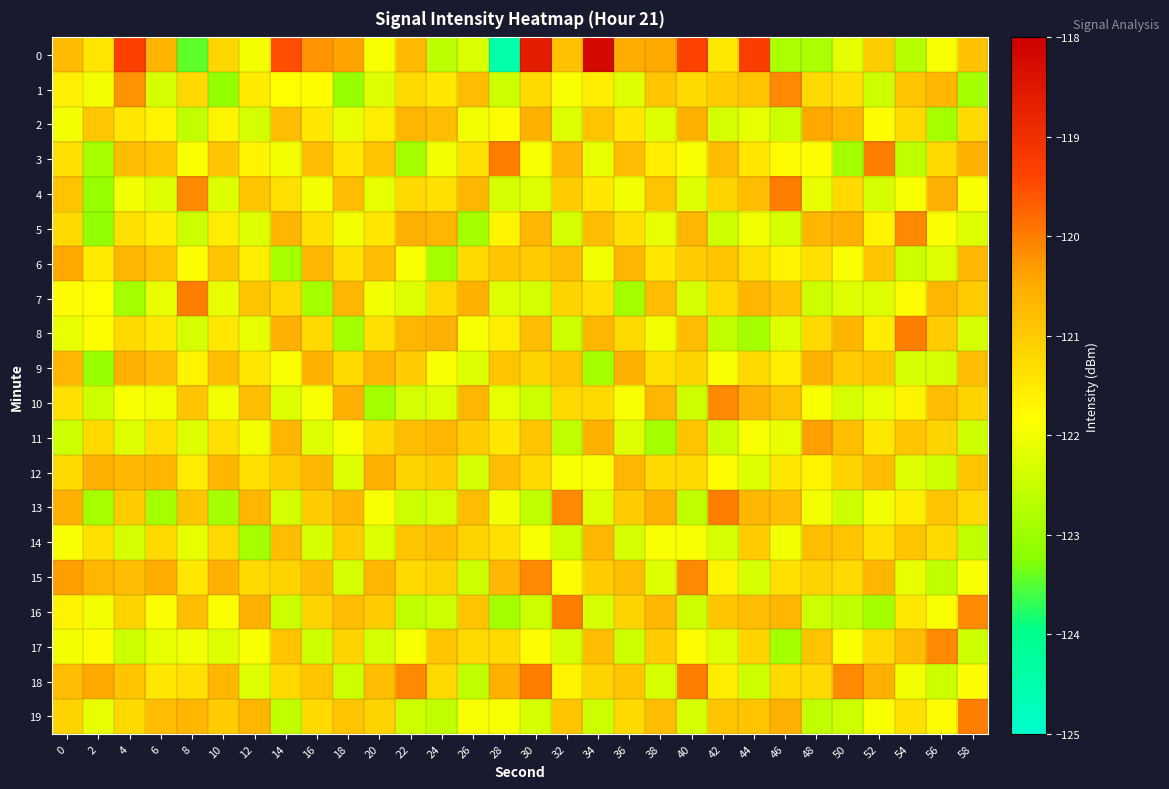

Reading left to right, extract all data points from this chart.

0: 0=-120.8	2=-121.4	4=-119.3	6=-120.6	8=-123.5	10=-121.2	12=-122.0	14=-119.5	16=-120.2	18=-120.4	20=-121.9	22=-120.7	24=-122.6	26=-122.3	28=-124.5	30=-118.6	32=-120.9	34=-118.2	36=-120.5	38=-120.4	40=-119.4	42=-121.5	44=-119.3	46=-122.8	48=-122.8	50=-122.2	52=-121.0	54=-122.7	56=-121.9	58=-120.9
1: 0=-121.6	2=-122.0	4=-120.2	6=-122.3	8=-121.2	10=-123.1	12=-121.5	14=-121.8	16=-121.8	18=-123.0	20=-122.2	22=-121.2	24=-121.5	26=-120.8	28=-122.5	30=-121.2	32=-121.9	34=-121.6	36=-122.2	38=-120.9	40=-121.2	42=-121.0	44=-120.9	46=-120.1	48=-121.2	50=-121.3	52=-122.5	54=-120.9	56=-120.7	58=-122.9
2: 0=-122.0	2=-120.9	4=-121.5	6=-121.7	8=-122.6	10=-121.7	12=-122.3	14=-120.8	16=-121.5	18=-122.1	20=-121.6	22=-120.7	24=-120.8	26=-122.0	28=-121.8	30=-120.6	32=-122.2	34=-120.9	36=-121.5	38=-122.2	40=-120.6	42=-122.3	44=-122.1	46=-122.5	48=-120.5	50=-120.7	52=-121.8	54=-121.2	56=-122.9	58=-121.2
3: 0=-121.3	2=-122.9	4=-120.8	6=-120.9	8=-121.9	10=-120.9	12=-121.7	14=-122.0	16=-120.8	18=-121.5	20=-120.9	22=-122.9	24=-122.0	26=-121.3	28=-120.0	30=-121.9	32=-120.7	34=-122.1	36=-120.8	38=-121.6	40=-121.9	42=-120.8	44=-121.5	46=-121.8	48=-121.8	50=-122.9	52=-120.0	54=-122.6	56=-121.2	58=-120.6
4: 0=-120.9	2=-123.0	4=-122.0	6=-122.2	8=-120.1	10=-122.2	12=-120.9	14=-121.3	16=-122.0	18=-120.8	20=-122.1	22=-121.2	24=-121.3	26=-120.7	28=-122.3	30=-122.2	32=-121.0	34=-121.5	36=-122.0	38=-120.9	40=-122.2	42=-121.1	44=-120.8	46=-120.0	48=-122.1	50=-121.2	52=-122.3	54=-121.9	56=-120.6	58=-121.9
5: 0=-121.2	2=-123.1	4=-121.3	6=-121.6	8=-122.5	10=-121.6	12=-122.2	14=-120.7	16=-121.3	18=-122.0	20=-121.5	22=-120.6	24=-120.7	26=-122.9	28=-121.7	30=-120.7	32=-122.3	34=-120.8	36=-121.3	38=-122.1	40=-120.7	42=-122.5	44=-122.0	46=-122.3	48=-120.7	50=-120.6	52=-121.7	54=-120.1	56=-121.9	58=-122.2
6: 0=-120.5	2=-121.5	4=-120.7	6=-120.9	8=-121.8	10=-120.9	12=-121.6	14=-122.9	16=-120.7	18=-121.3	20=-120.8	22=-121.9	24=-122.9	26=-121.2	28=-120.9	30=-121.0	32=-120.8	34=-122.0	36=-120.7	38=-121.5	40=-121.0	42=-120.9	44=-121.3	46=-121.7	48=-121.3	50=-121.9	52=-120.9	54=-122.5	56=-122.2	58=-120.7
7: 0=-121.8	2=-121.8	4=-122.9	6=-122.1	8=-120.0	10=-122.1	12=-120.9	14=-121.2	16=-122.9	18=-120.7	20=-122.0	22=-122.2	24=-121.2	26=-120.6	28=-122.2	30=-122.3	32=-121.1	34=-121.3	36=-122.9	38=-120.8	40=-122.3	42=-121.2	44=-120.7	46=-120.9	48=-122.5	50=-122.2	52=-122.2	54=-121.8	56=-120.7	58=-121.0
8: 0=-122.1	2=-121.8	4=-121.2	6=-121.5	8=-122.3	10=-121.5	12=-122.1	14=-120.6	16=-121.2	18=-122.9	20=-121.3	22=-120.7	24=-120.6	26=-121.9	28=-121.6	30=-120.8	32=-122.5	34=-120.7	36=-121.2	38=-122.0	40=-120.8	42=-122.6	44=-122.9	46=-122.2	48=-121.2	50=-120.7	52=-121.6	54=-120.0	56=-121.0	58=-122.3
9: 0=-120.7	2=-123.0	4=-120.6	6=-120.8	8=-121.7	10=-120.8	12=-121.5	14=-121.9	16=-120.6	18=-121.2	20=-120.7	22=-121.0	24=-121.9	26=-122.2	28=-120.9	30=-121.1	32=-120.9	34=-122.9	36=-120.6	38=-121.3	40=-121.1	42=-121.9	44=-121.2	46=-121.6	48=-120.6	50=-121.0	52=-120.9	54=-122.3	56=-122.3	58=-120.8
10: 0=-121.3	2=-122.5	4=-121.9	6=-122.0	8=-120.9	10=-122.0	12=-120.8	14=-122.2	16=-121.9	18=-120.6	20=-122.9	22=-122.3	24=-122.2	26=-120.7	28=-122.1	30=-122.5	32=-121.2	34=-121.2	36=-121.9	38=-120.7	40=-122.5	42=-120.1	44=-120.6	46=-120.9	48=-121.9	50=-122.3	52=-122.1	54=-121.7	56=-120.8	58=-121.1
11: 0=-122.5	2=-121.2	4=-122.2	6=-121.3	8=-122.2	10=-121.3	12=-122.0	14=-120.7	16=-122.2	18=-121.9	20=-121.2	22=-120.8	24=-120.7	26=-121.0	28=-121.5	30=-120.9	32=-122.6	34=-120.6	36=-122.2	38=-122.9	40=-120.9	42=-122.5	44=-121.9	46=-122.1	48=-120.3	50=-120.8	52=-121.5	54=-120.9	56=-121.1	58=-122.5
12: 0=-121.2	2=-120.6	4=-120.7	6=-120.7	8=-121.6	10=-120.7	12=-121.3	14=-121.0	16=-120.7	18=-122.2	20=-120.6	22=-121.1	24=-121.0	26=-122.3	28=-120.8	30=-121.2	32=-121.9	34=-121.9	36=-120.7	38=-121.2	40=-121.2	42=-121.8	44=-122.2	46=-121.5	48=-121.7	50=-121.1	52=-120.8	54=-122.2	56=-122.5	58=-120.9
13: 0=-120.6	2=-122.9	4=-121.0	6=-122.9	8=-120.9	10=-122.9	12=-120.7	14=-122.3	16=-121.0	18=-120.7	20=-121.9	22=-122.5	24=-122.3	26=-120.8	28=-122.0	30=-122.6	32=-120.1	34=-122.2	36=-121.0	38=-120.6	40=-122.6	42=-120.0	44=-120.7	46=-120.8	48=-122.0	50=-122.5	52=-122.0	54=-121.6	56=-120.9	58=-121.2
14: 0=-121.9	2=-121.3	4=-122.3	6=-121.2	8=-122.1	10=-121.2	12=-122.9	14=-120.8	16=-122.3	18=-121.0	20=-122.2	22=-120.9	24=-120.8	26=-121.1	28=-121.3	30=-121.9	32=-122.5	34=-120.7	36=-122.3	38=-121.9	40=-121.9	42=-122.3	44=-121.0	46=-122.0	48=-120.8	50=-120.9	52=-121.3	54=-120.9	56=-121.2	58=-122.6
15: 0=-120.3	2=-120.7	4=-120.8	6=-120.5	8=-121.5	10=-120.6	12=-121.2	14=-121.1	16=-120.8	18=-122.3	20=-120.7	22=-121.2	24=-121.1	26=-122.5	28=-120.7	30=-120.1	32=-121.8	34=-121.0	36=-120.8	38=-122.2	40=-120.1	42=-121.7	44=-122.3	46=-121.3	48=-121.1	50=-121.2	52=-120.7	54=-122.1	56=-122.6	58=-121.9
16: 0=-121.7	2=-122.0	4=-121.1	6=-121.9	8=-120.8	10=-121.9	12=-120.6	14=-122.5	16=-121.1	18=-120.8	20=-121.0	22=-122.6	24=-122.5	26=-120.9	28=-122.9	30=-122.5	32=-120.0	34=-122.3	36=-121.1	38=-120.7	40=-122.5	42=-120.9	44=-120.8	46=-120.7	48=-122.5	50=-122.6	52=-122.9	54=-121.5	56=-121.9	58=-120.1
17: 0=-122.0	2=-121.8	4=-122.5	6=-122.1	8=-122.0	10=-122.2	12=-121.9	14=-120.9	16=-122.5	18=-121.1	20=-122.3	22=-121.9	24=-120.9	26=-121.2	28=-121.2	30=-121.8	32=-122.3	34=-120.8	36=-122.5	38=-121.0	40=-121.8	42=-122.2	44=-121.1	46=-122.9	48=-120.9	50=-121.9	52=-121.2	54=-120.8	56=-120.1	58=-122.5
18: 0=-120.8	2=-120.5	4=-120.9	6=-121.5	8=-121.3	10=-120.7	12=-122.2	14=-121.2	16=-120.9	18=-122.5	20=-120.8	22=-120.1	24=-121.2	26=-122.6	28=-120.6	30=-120.0	32=-121.7	34=-121.1	36=-120.9	38=-122.3	40=-120.0	42=-121.6	44=-122.5	46=-121.2	48=-121.2	50=-120.1	52=-120.6	54=-122.0	56=-122.5	58=-121.8
19: 0=-121.1	2=-122.1	4=-121.2	6=-120.8	8=-120.7	10=-121.0	12=-120.7	14=-122.6	16=-121.2	18=-120.9	20=-121.1	22=-122.5	24=-122.6	26=-121.9	28=-121.9	30=-122.3	32=-120.9	34=-122.5	36=-121.2	38=-120.8	40=-122.3	42=-120.9	44=-120.9	46=-120.6	48=-122.6	50=-122.5	52=-121.9	54=-121.3	56=-121.8	58=-120.0